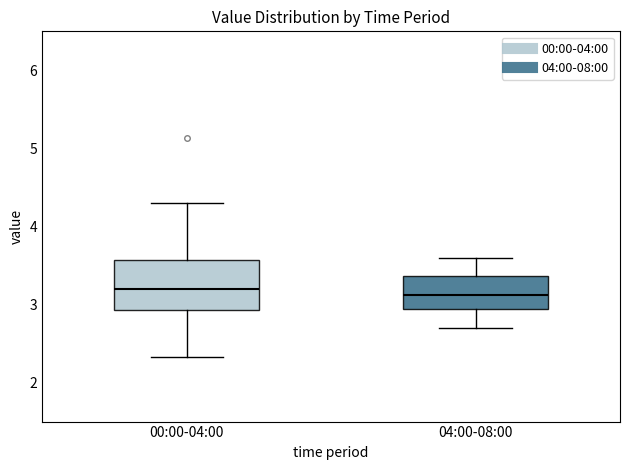

Reading left to right, read every box against the y-axis: the position of its median line, the range the box covers, and the ends of its whiskers. The values are not printed on the chart, so give them approximately, as read against the axis.

00:00-04:00: median 3.2, box 2.9 to 3.6, whiskers 2.3 to 4.3
04:00-08:00: median 3.1, box 2.9 to 3.4, whiskers 2.7 to 3.6